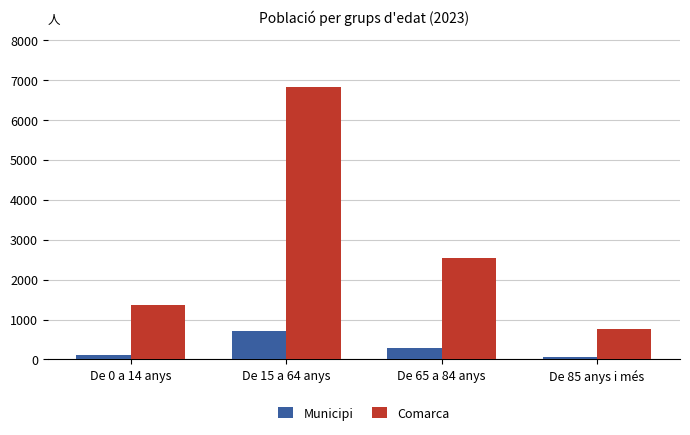

What is the sum of all Municipi values?

1172